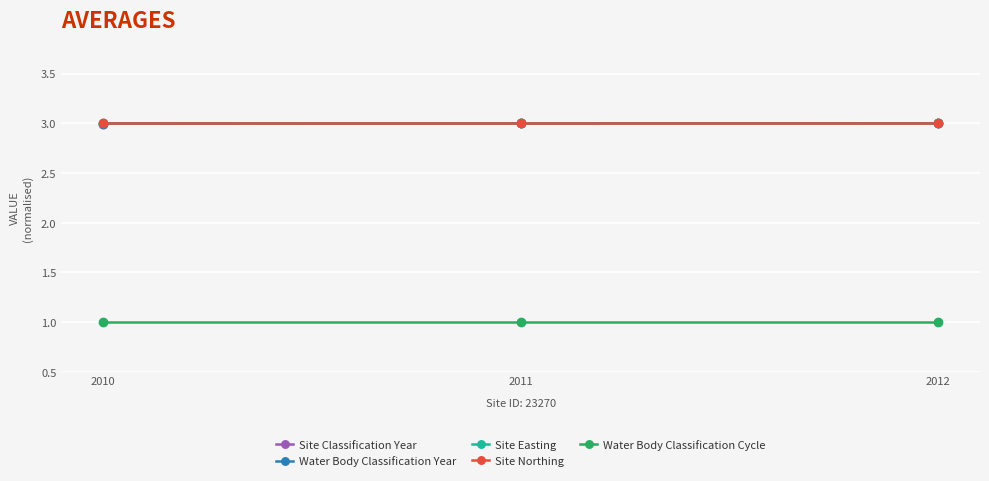

Between 2010 and 2011, which series saw the biggest shift?

Site Classification Year